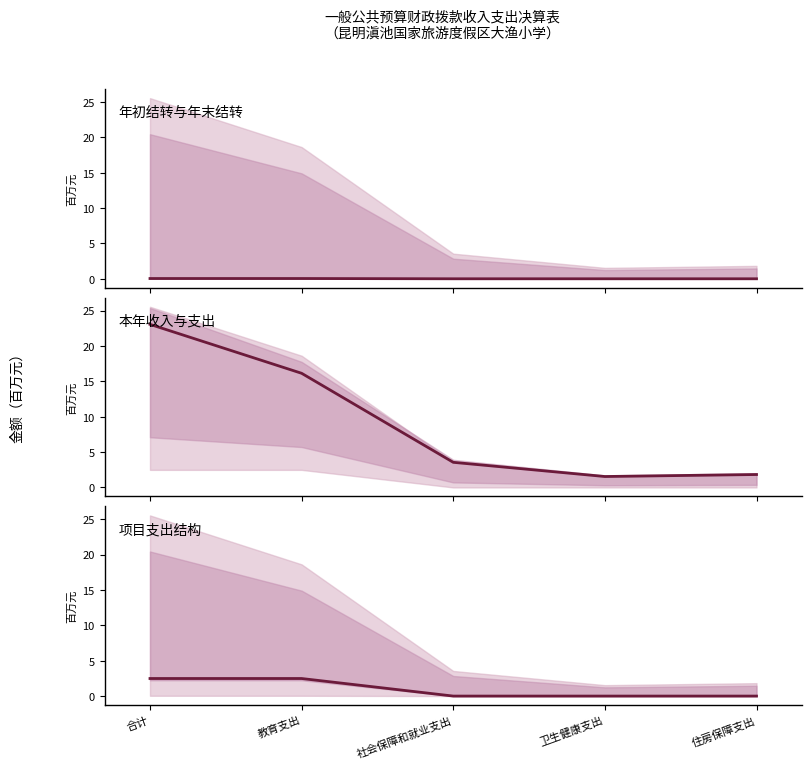

Which series has the largest total across all categories?

基本支出